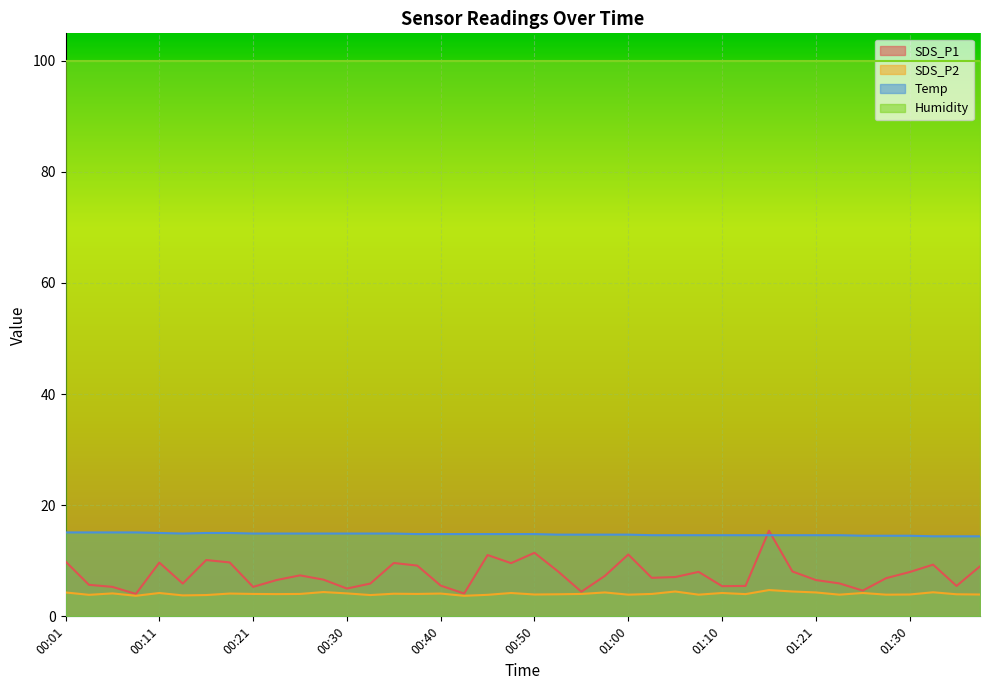

What is the lowest value of the SDS_P2 series?

3.7